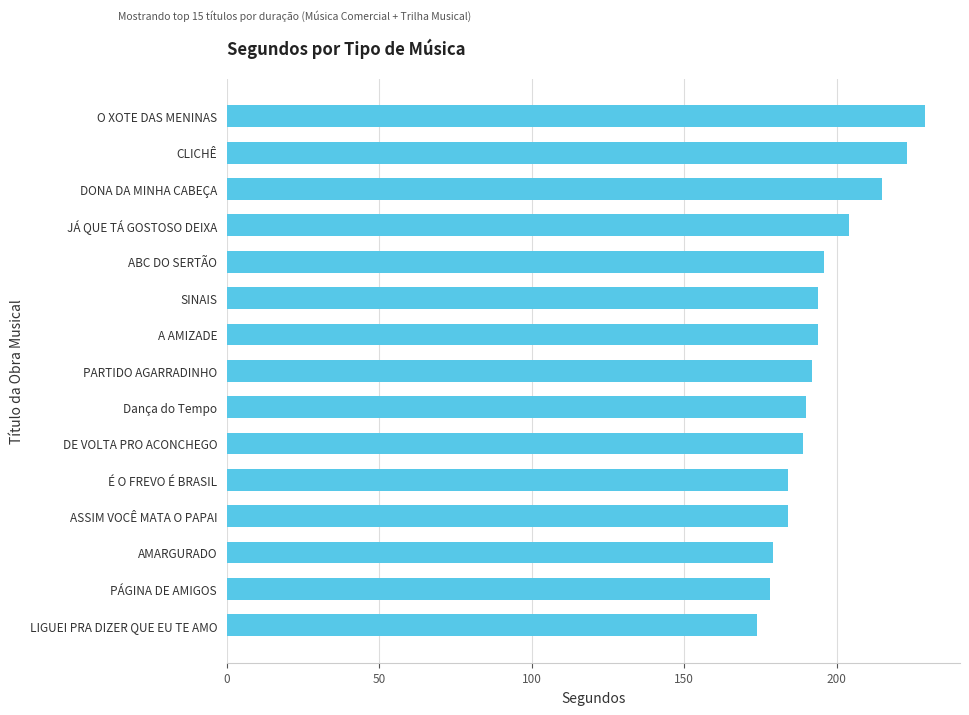

At which label is the value closest to 201?

JÁ QUE TÁ GOSTOSO DEIXA